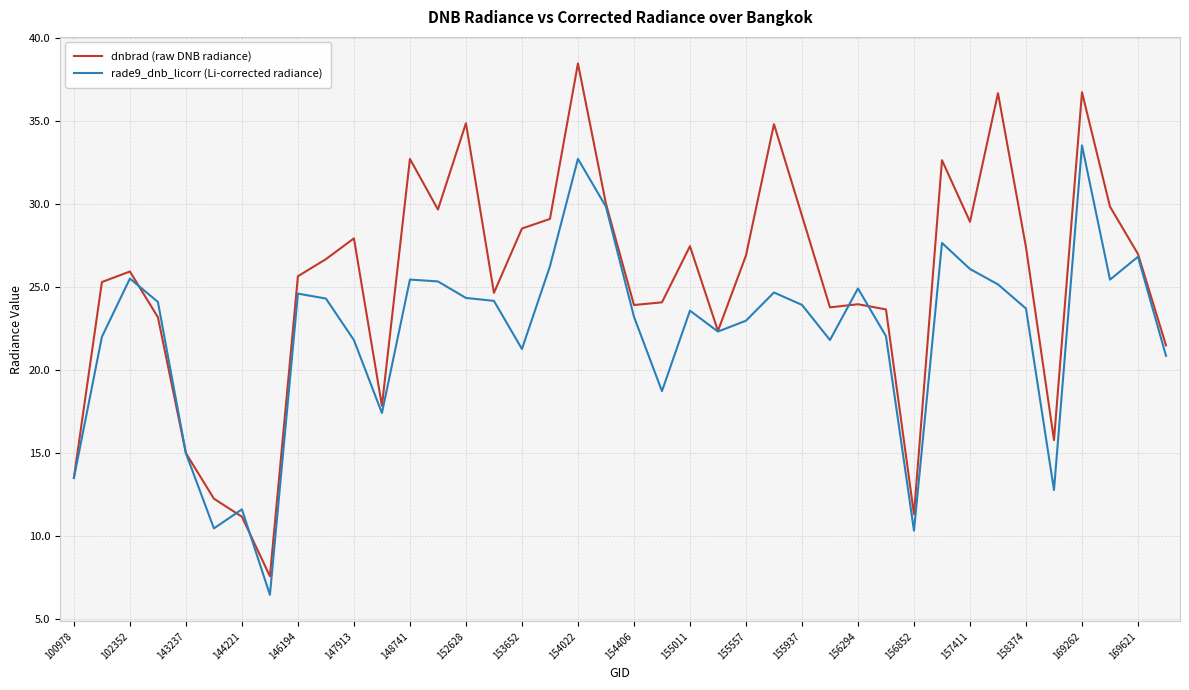

What is the greatest value displayed?

38.5